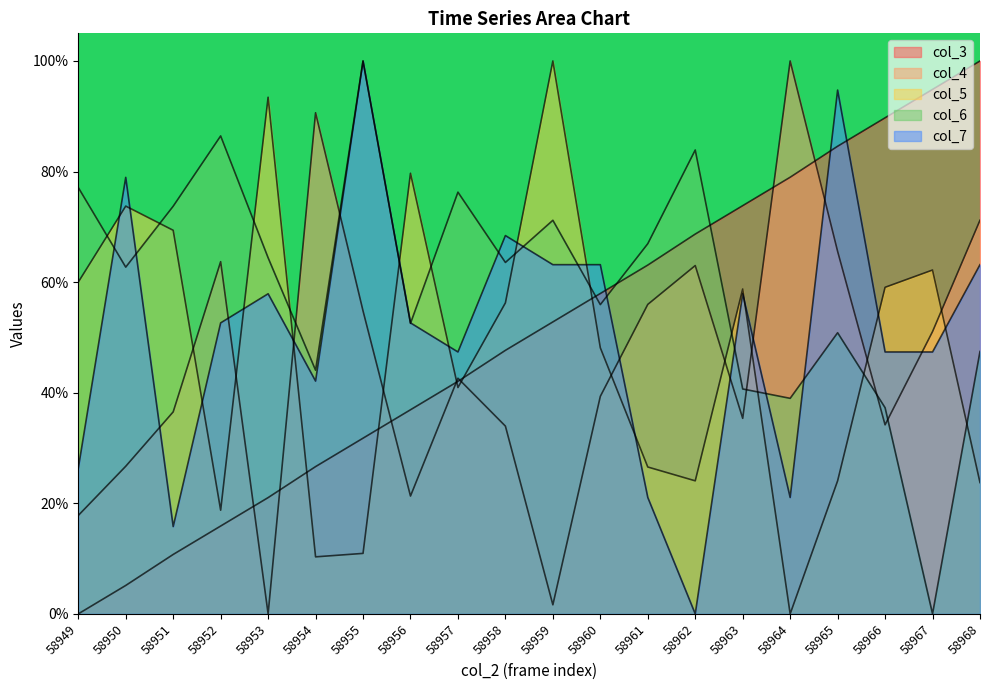

At which category is the sum across all series the highest?

58965